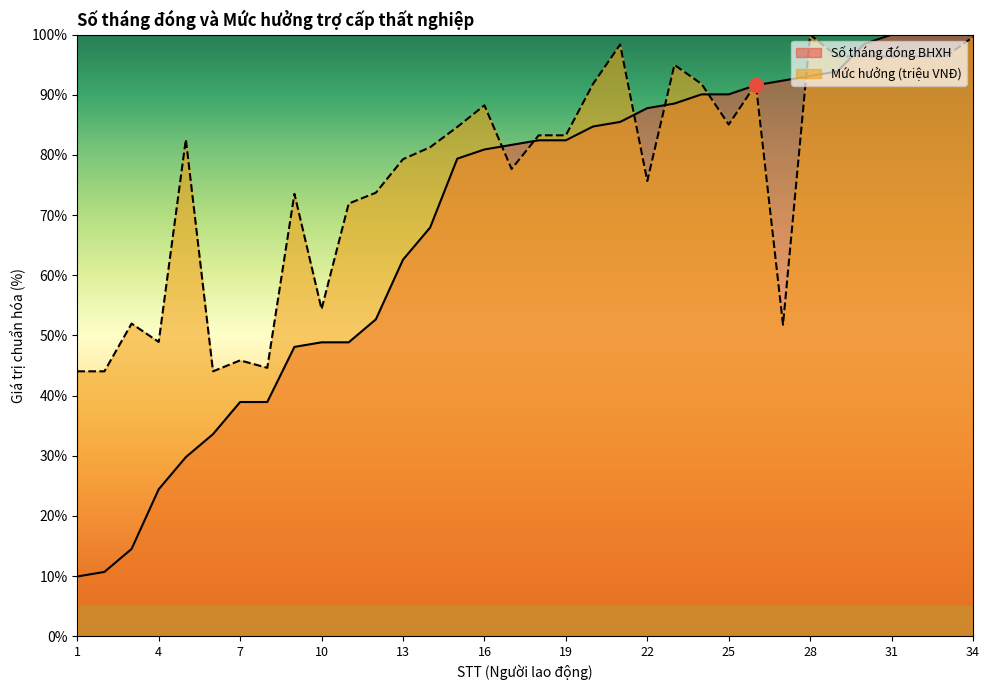

What is the sum of all Số tháng đóng values?

2332.8